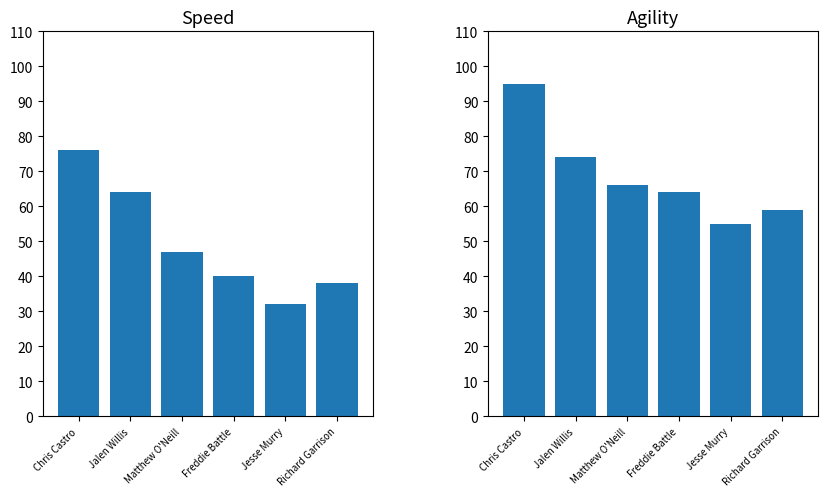

Rank the series at Richard Garrison from lowest to highest value.

speed, agility